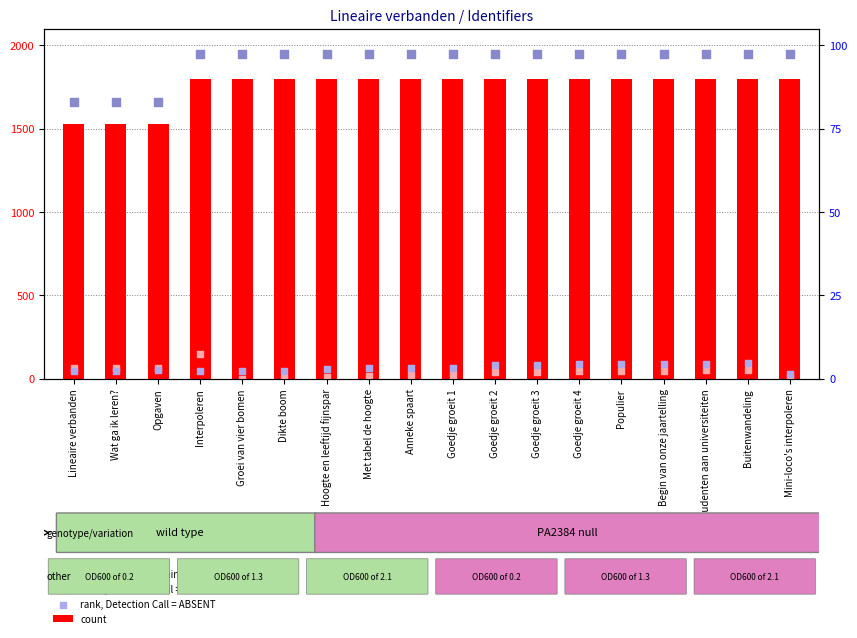

What are all the series names shown in the legend?

count, percentile rank within the sample, value, Detection Call = ABSENT, rank, Detection Call = ABSENT